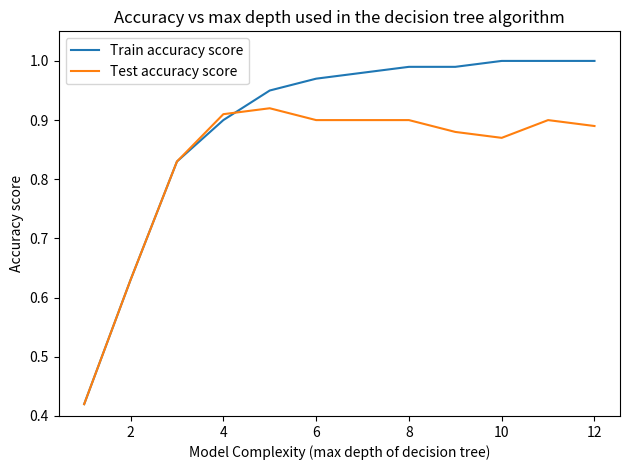

True or false: Test accuracy score has more than 0 interior local peaks.

True